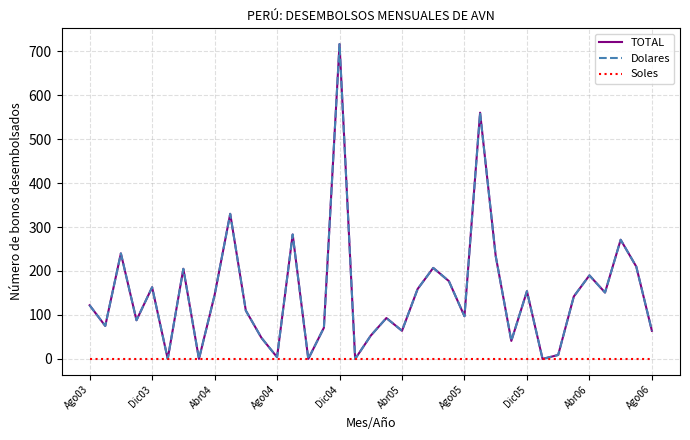

Rank the series by their maximum value, from lowest to highest.

Soles, TOTAL, Dolares